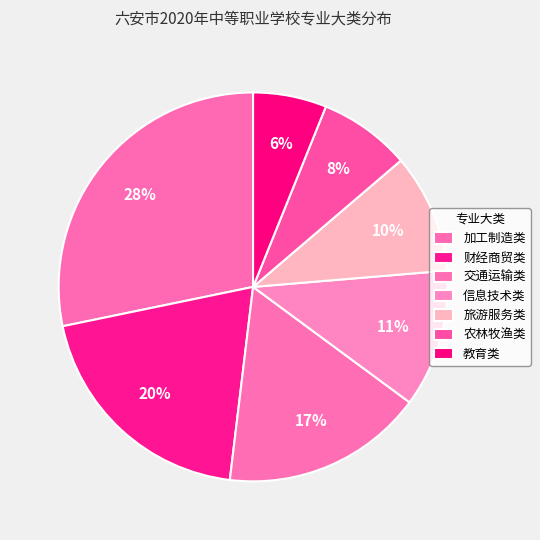

Rank the categories by value from lowest to highest.

教育类, 农林牧渔类, 旅游服务类, 信息技术类, 交通运输类, 财经商贸类, 加工制造类